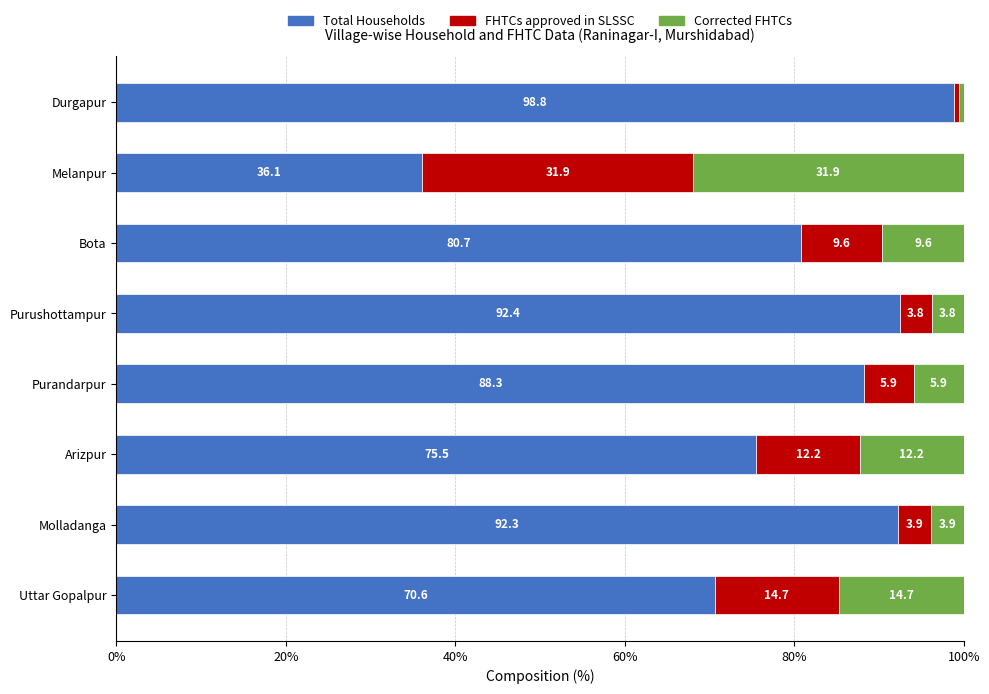

At which label is Total Households closest to 67?

Uttar Gopalpur